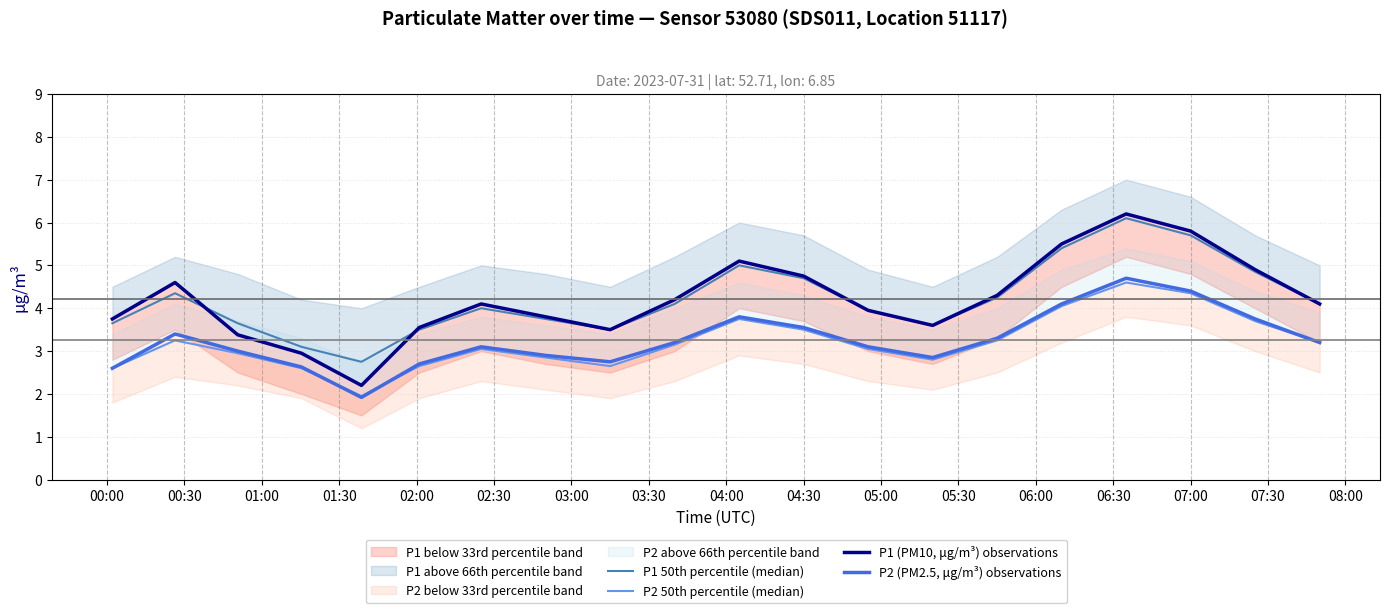

Between 05:30 and 07:00, which series saw the biggest shift?

P1 50th percentile (median)